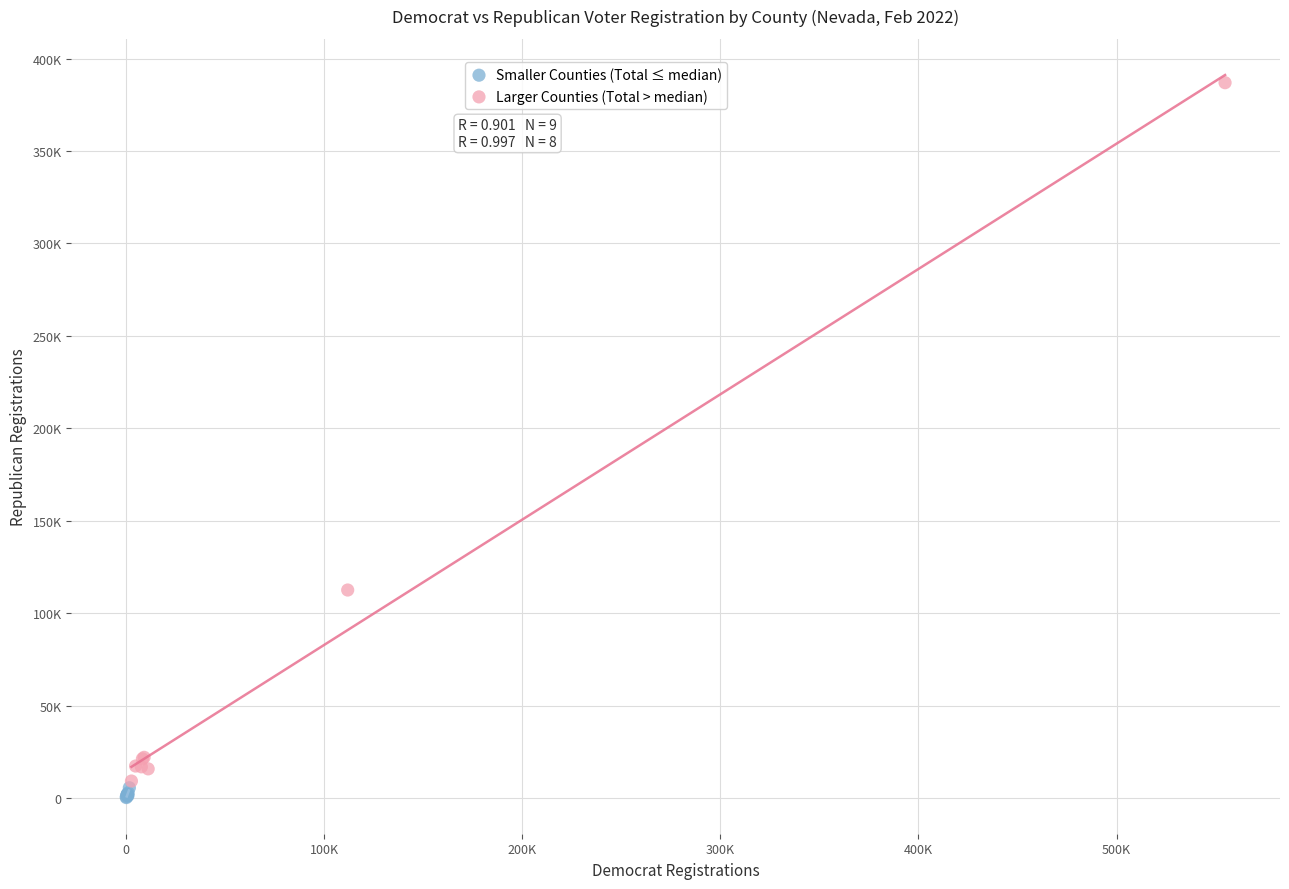

Which series reaches the minimum Y coordinate?

Smaller Counties (Total ≤ median)